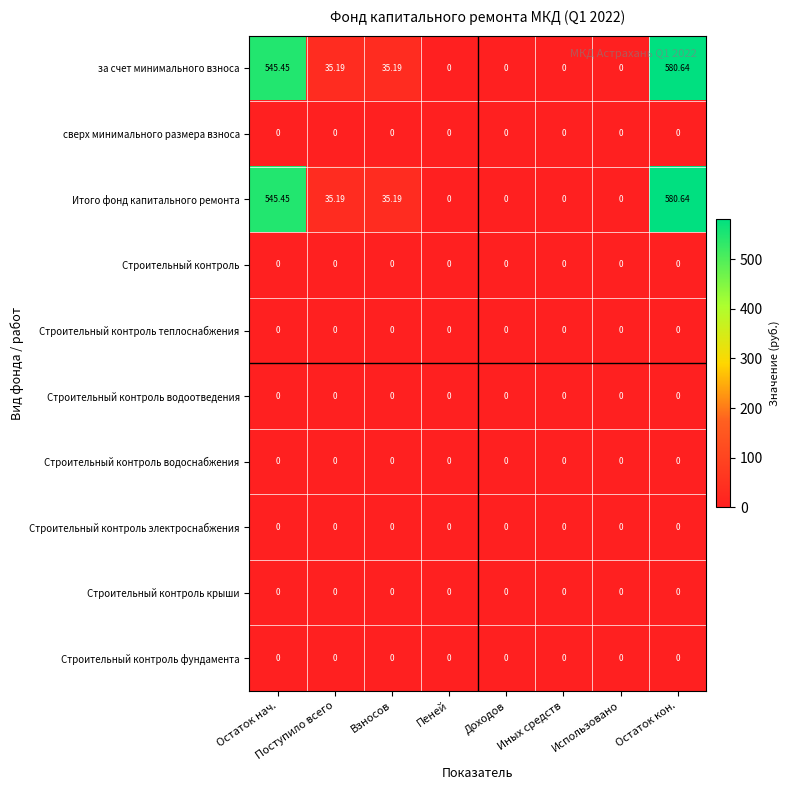

Which category has the highest value across all series?

Остаток кон.